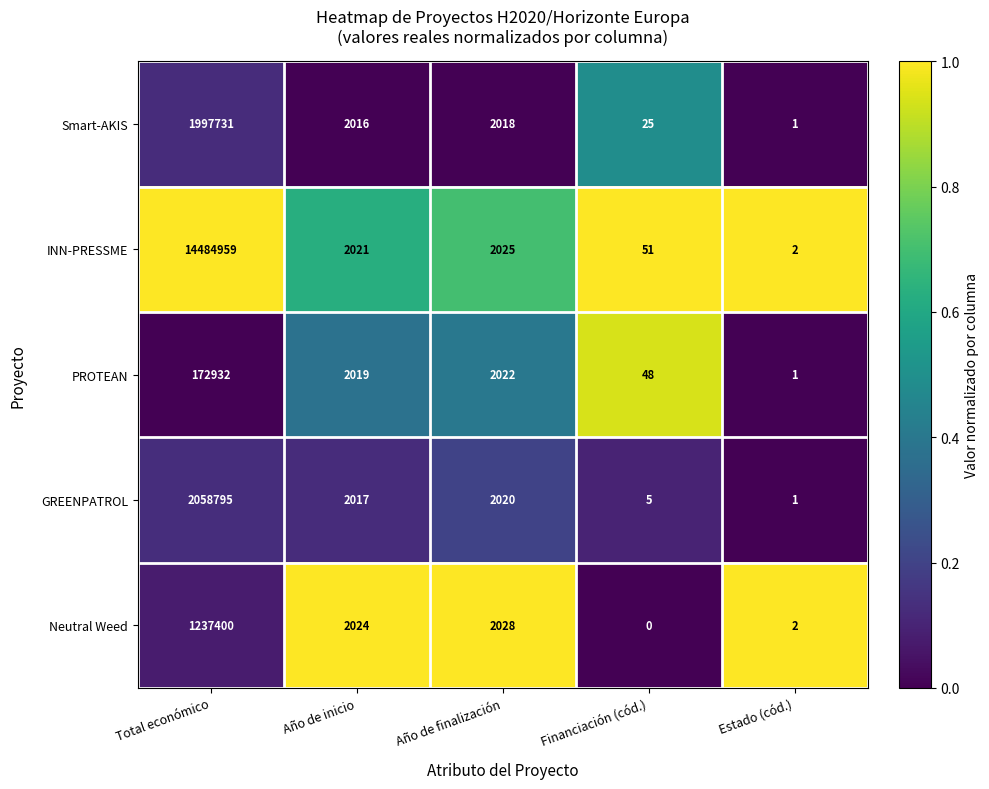

Reading left to right, list all the values displayed in this chart.

Smart-AKIS: 1997731	2016	2018	25	1
INN-PRESSME: 14484959	2021	2025	51	2
PROTEAN: 172932	2019	2022	48	1
GREENPATROL: 2058795	2017	2020	5	1
Neutral Weed: 1237400	2024	2028	0	2